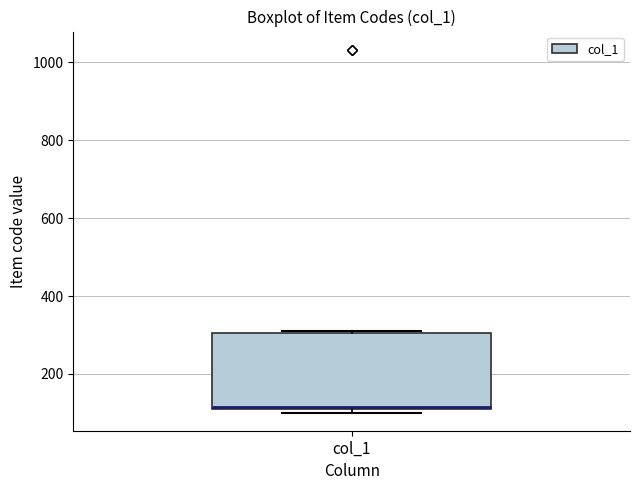

Transcribe this box plot: give where the median line is, the range the box spans, and where the two whiskers end, as read against the y-axis. The values are not printed on the chart, so give them approximately, as read against the axis.

median 120, box 100 to 300, whiskers 100 (just below the box's lower edge) to 320